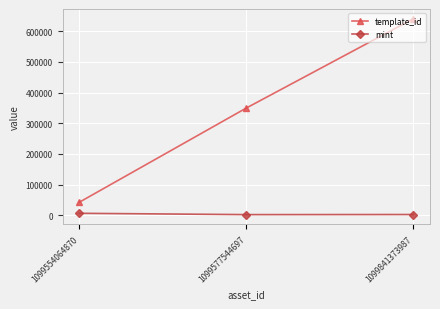

Does the chart display data point markers on the line(s)?

Yes